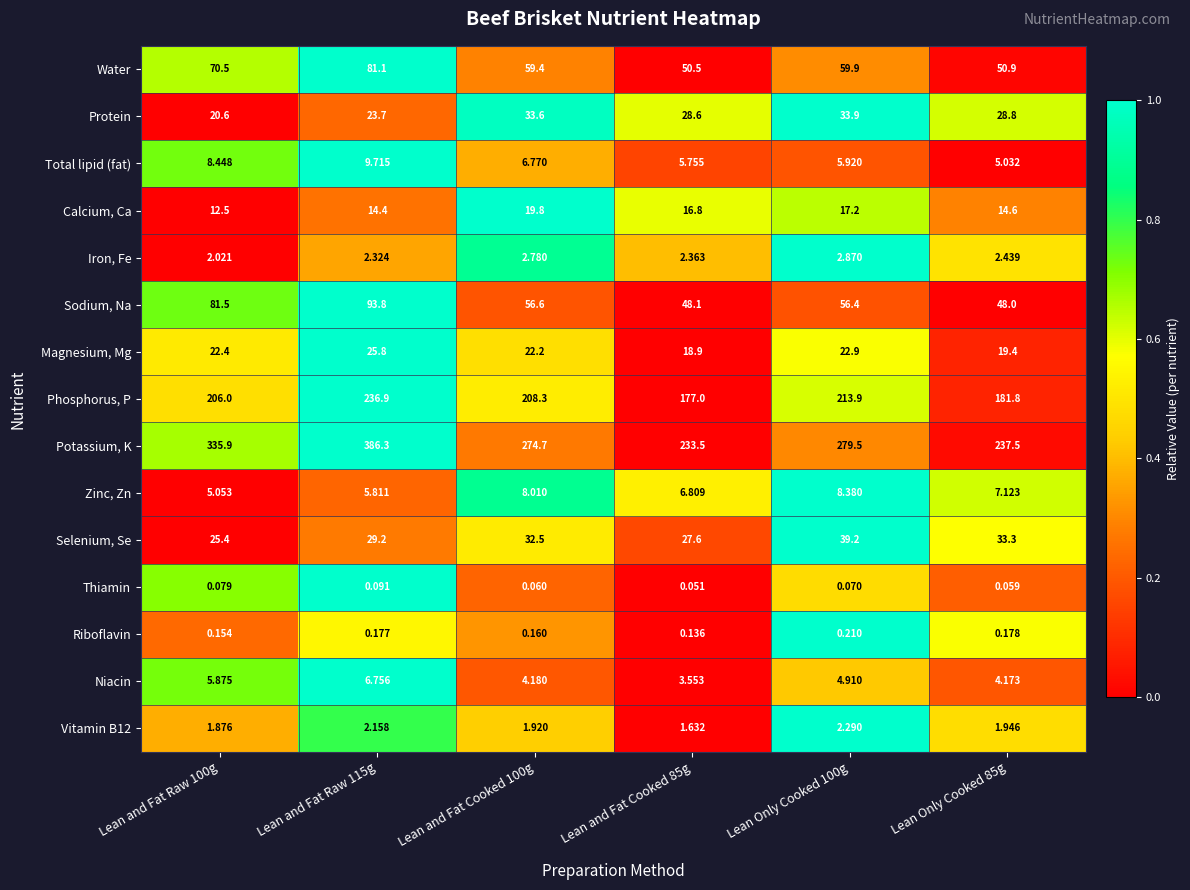

Is the value of Water at Lean and Fat Raw 115g greater than the value of Potassium, K at Lean and Fat Cooked 85g?

No